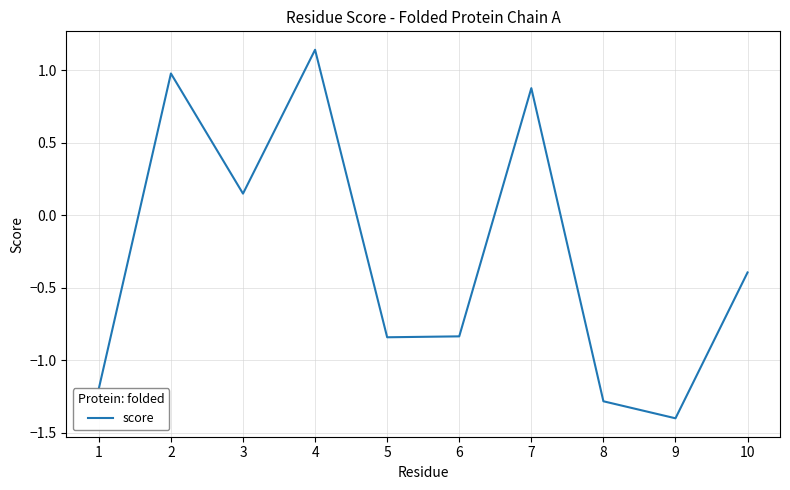

Which label corresponds to the smallest value in the chart?

9